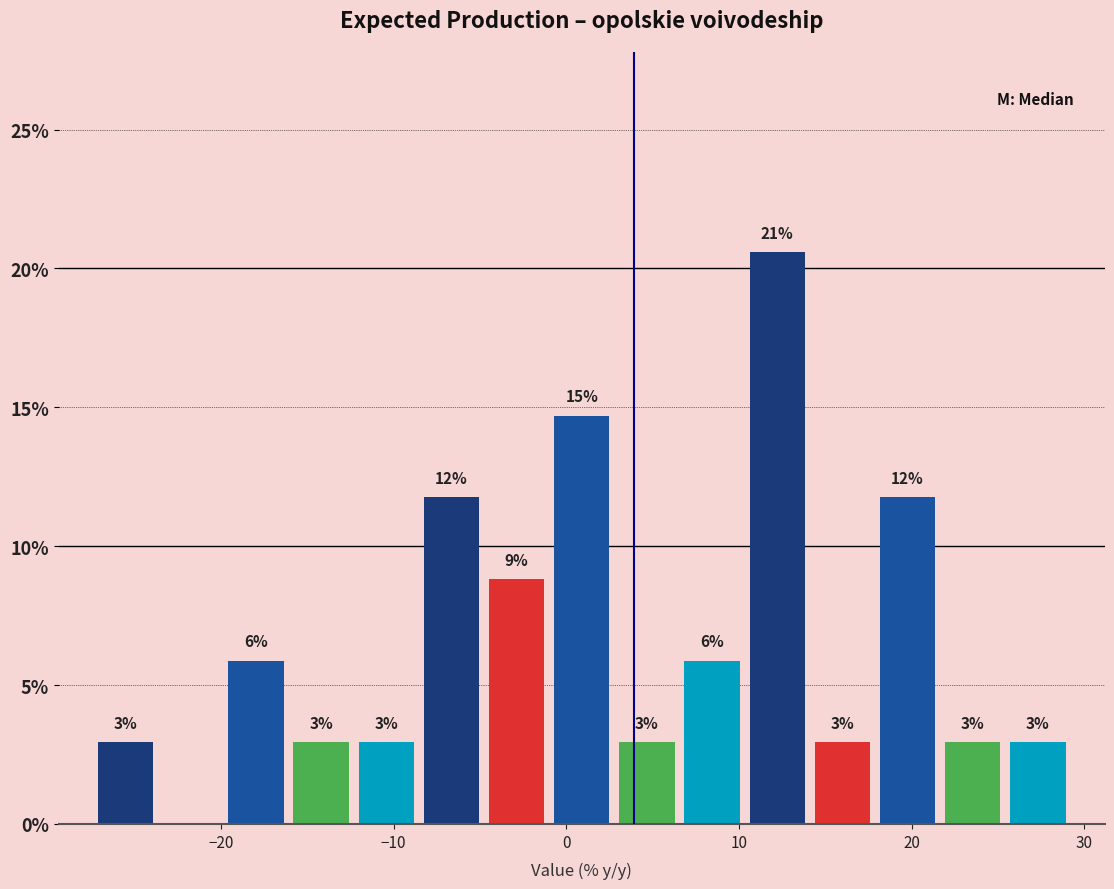

Read against the x-axis, roughly where is the centre of the tallest bar?

12